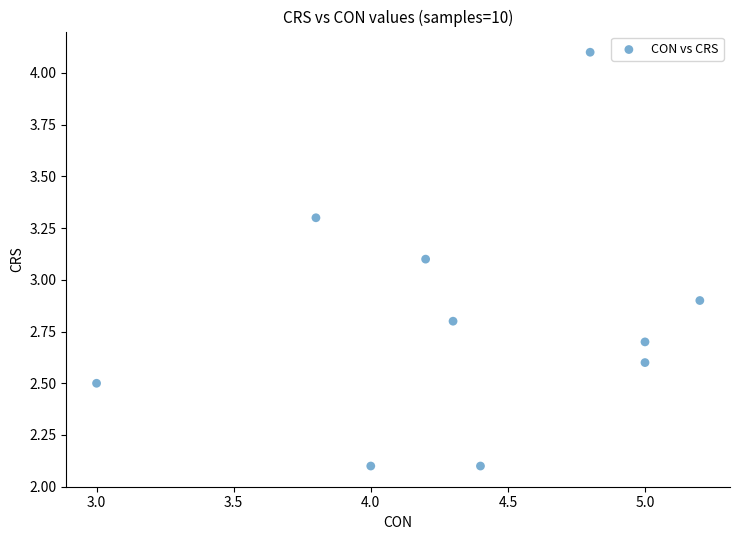

What is the range of Y values (max minus min)?

2.0